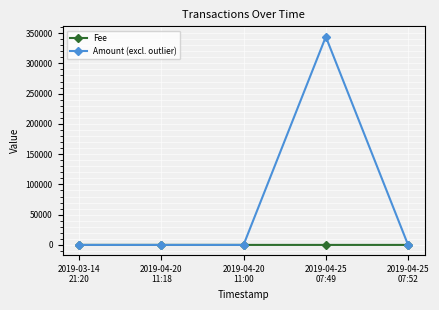

What are all the series names shown in the legend?

Fee, Amount (excl. outlier)